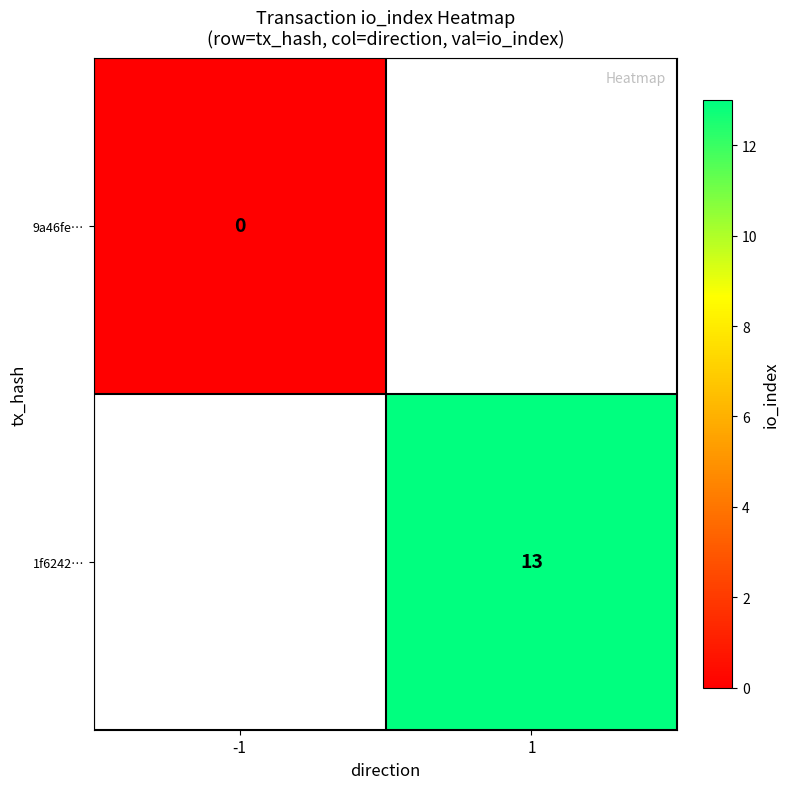

The value of 1f6242… at 1 is 13. True or false?

True